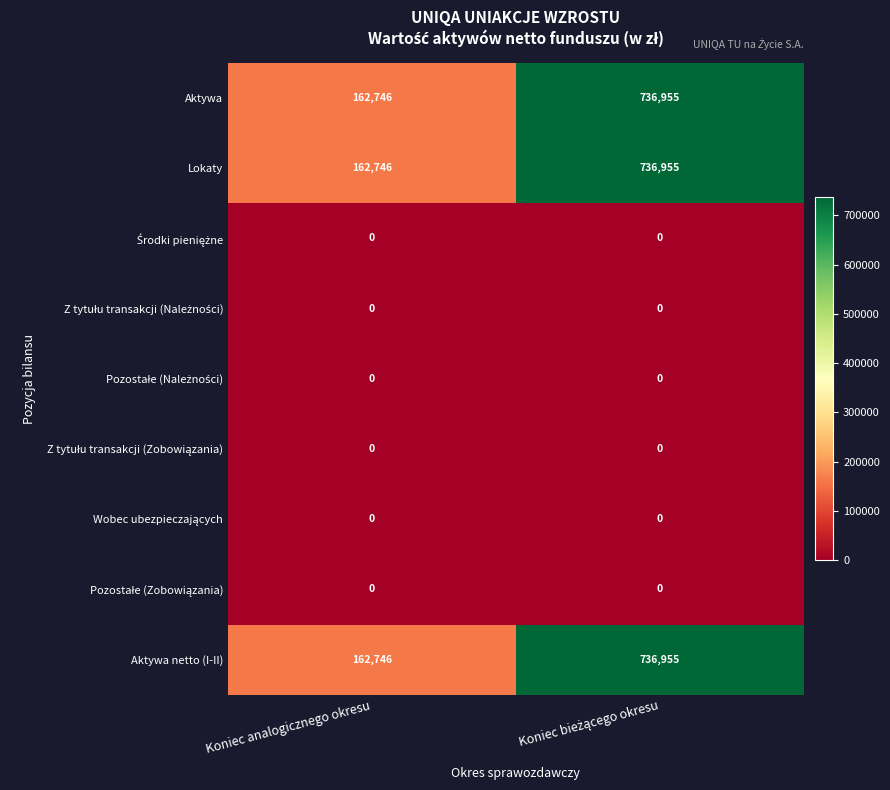

What is the spread (max minus min) of values at Koniec analogicznego okresu?

162746